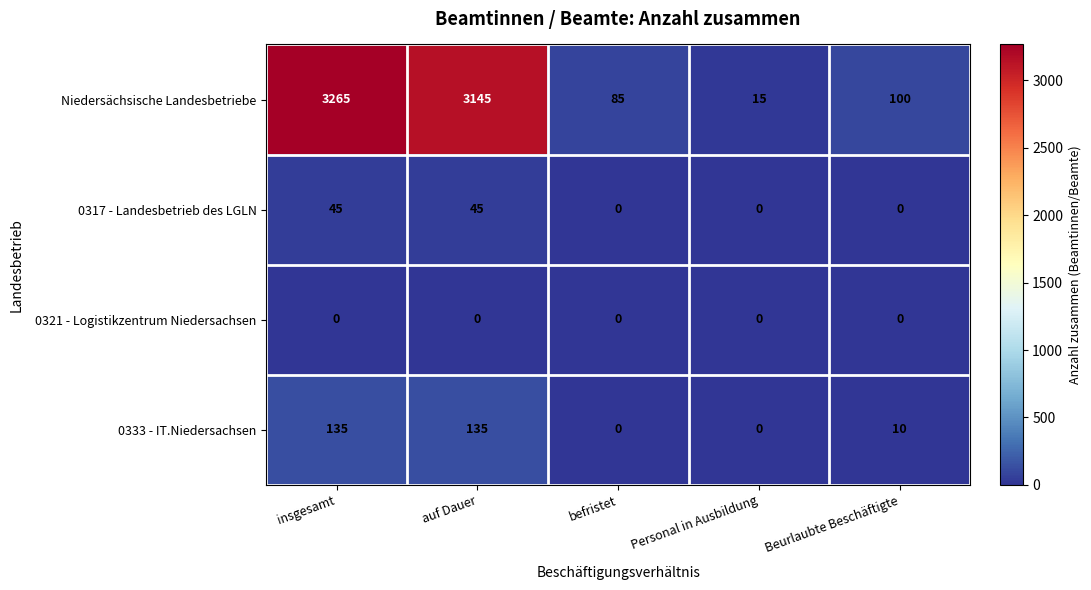

Reading right to left, extract all data points from this chart.

Niedersächsische Landesbetriebe: 100	15	85	3145	3265
0317 - Landesbetrieb des LGLN: 0	0	0	45	45
0321 - Logistikzentrum Niedersachsen: 0	0	0	0	0
0333 - IT.Niedersachsen: 10	0	0	135	135